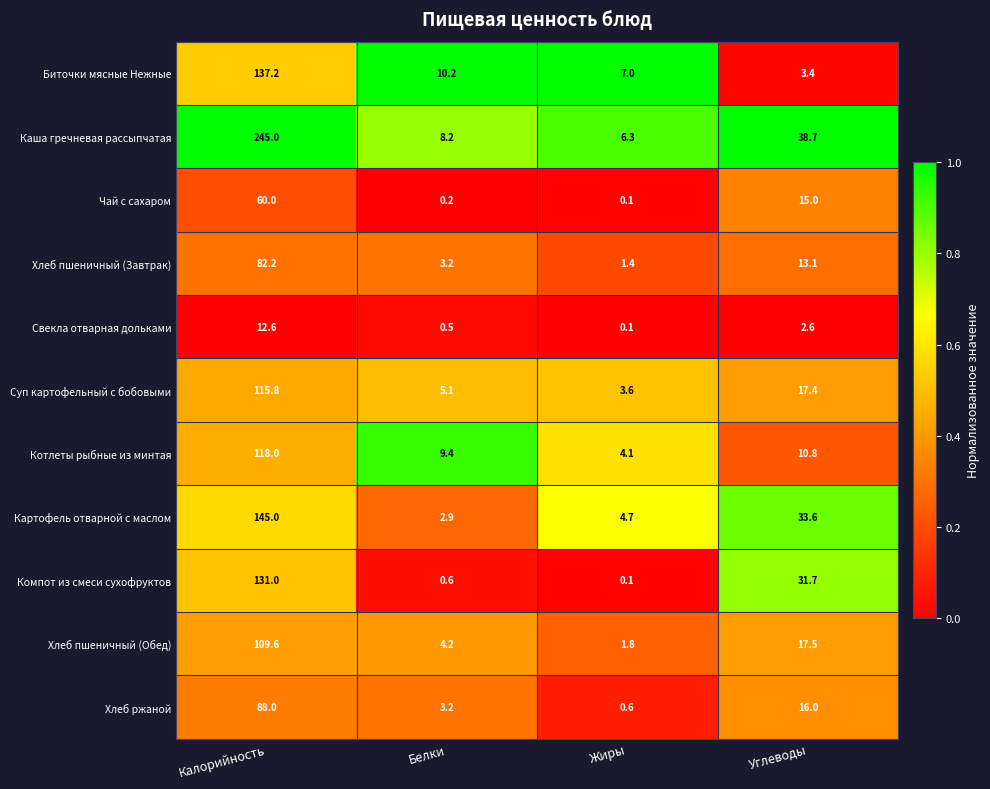

What is the maximum value for Чай с сахаром?

60.0